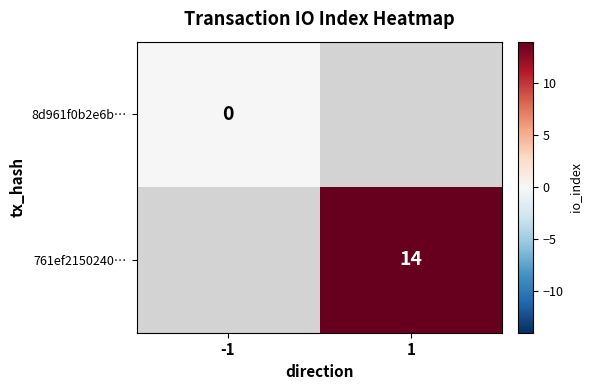

Which category has the highest value across all series?

1